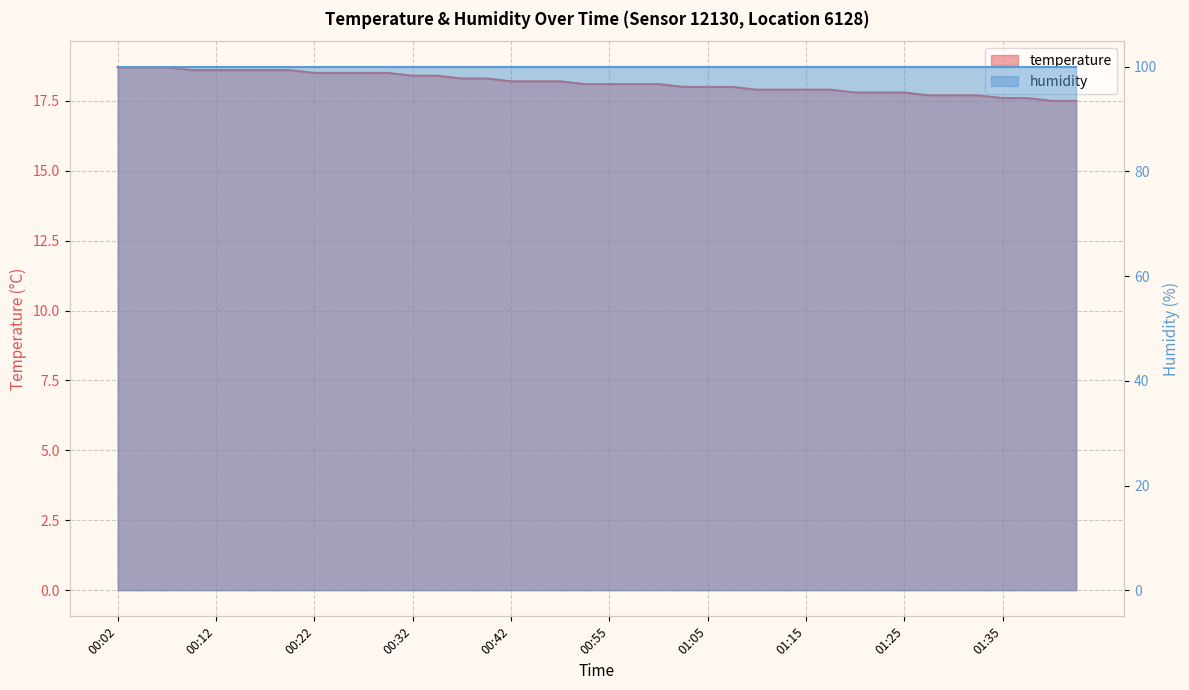

Which has a higher value, 00:50 or 01:37?

00:50